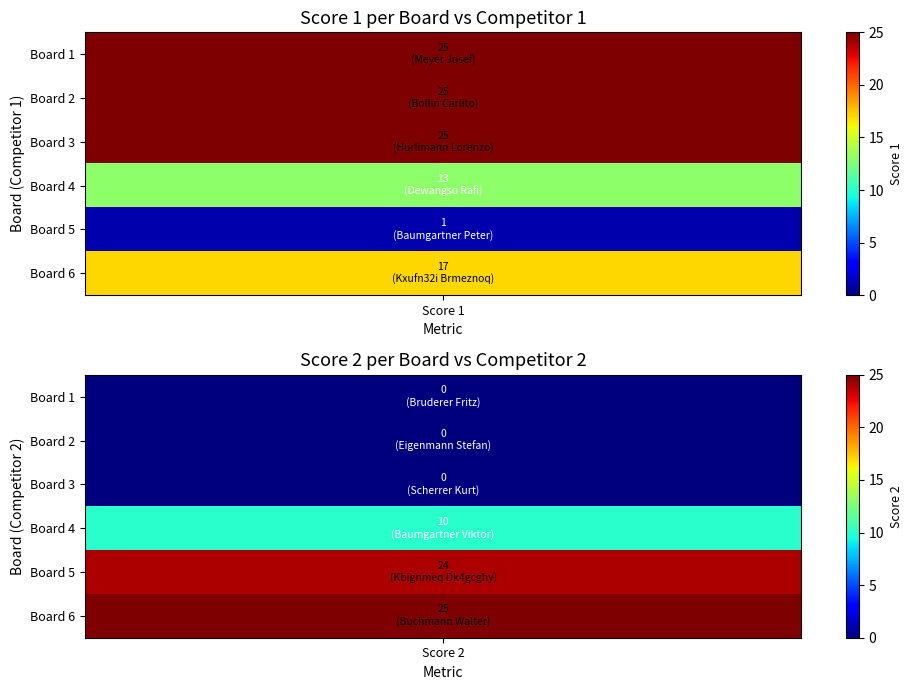

Where is Board 6 nearest to the value 21?

Board 1